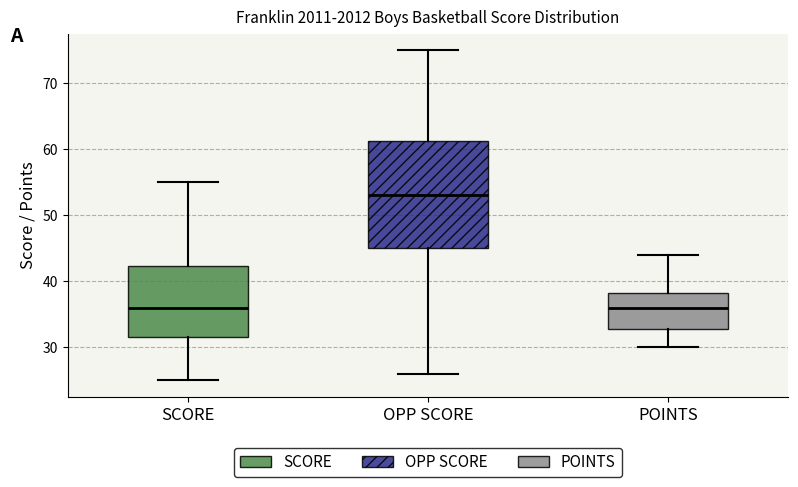

Which box is the tallest, from its lower edge to its upper edge?

OPP SCORE